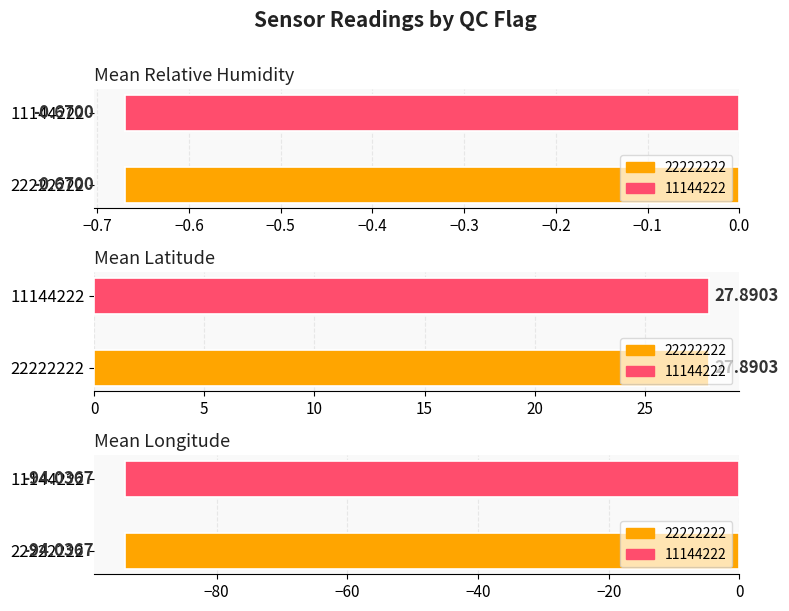

Which category has the lowest value in the Average longitude series?

22222222